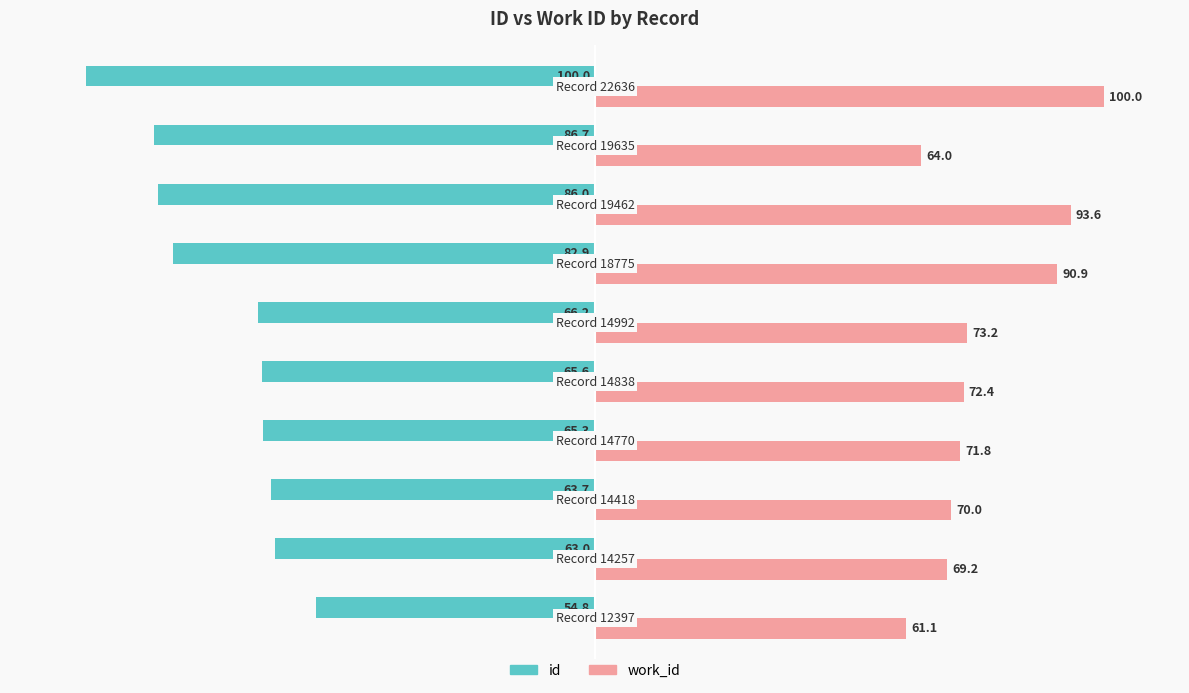

What is the difference between the maximum and minimum values in the id series?

45.2